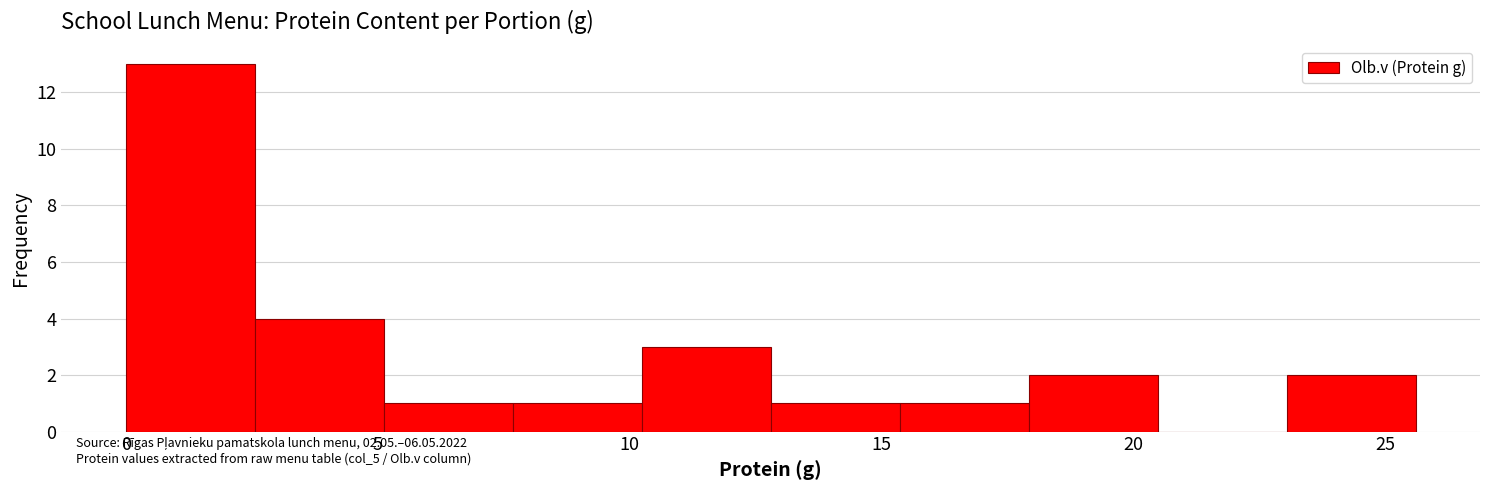

Over which range of the x-axis is the bar tallest?

0.0 to 2.5